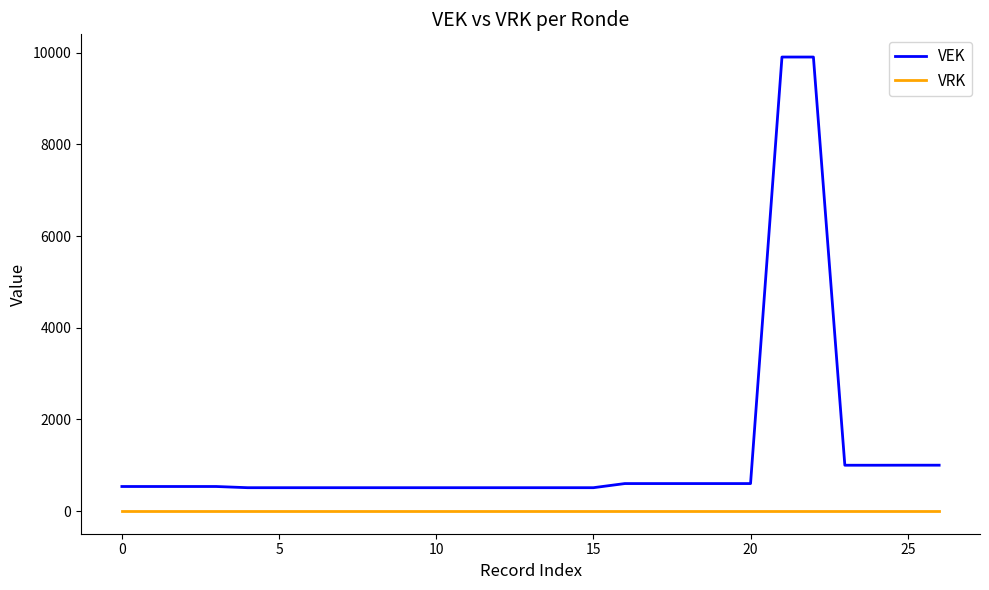

Which series has the largest total across all categories?

VEK